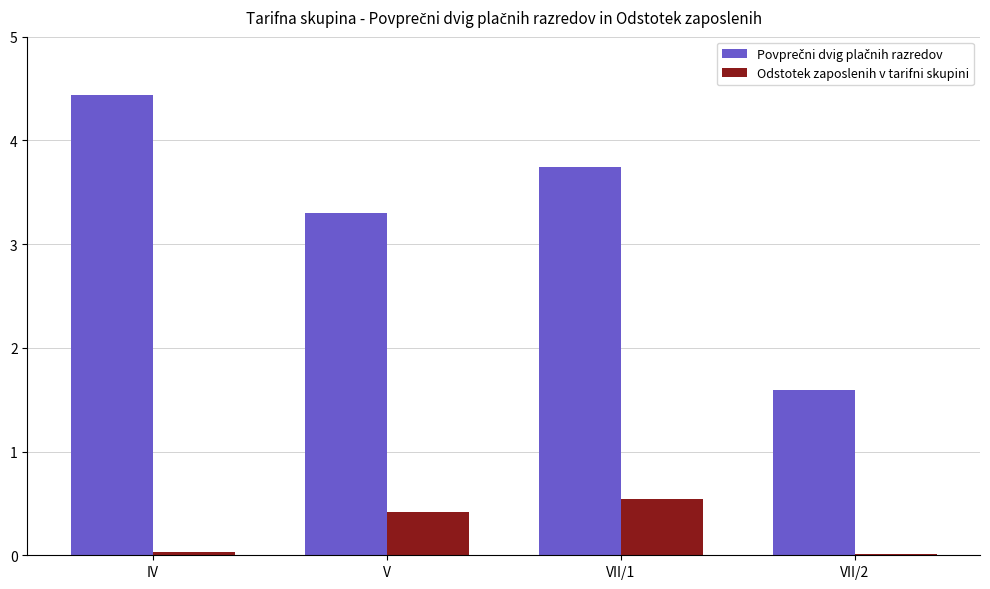

The value of Odstotek zaposlenih v tarifni skupini at V is 0.2. True or false?

False